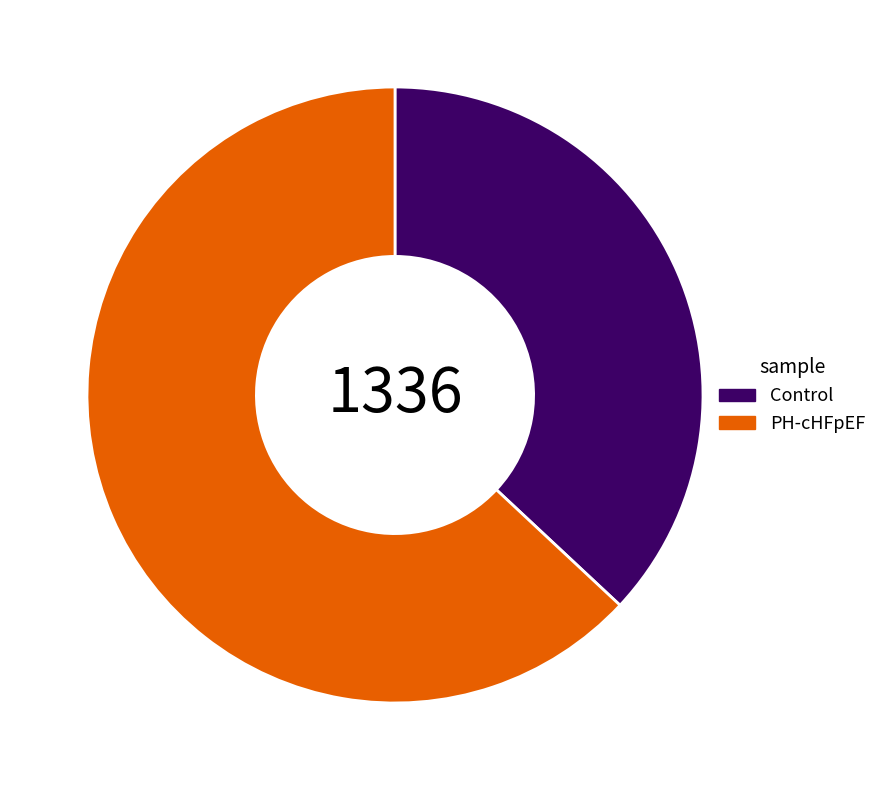

Count the number of slices in the pie.

2